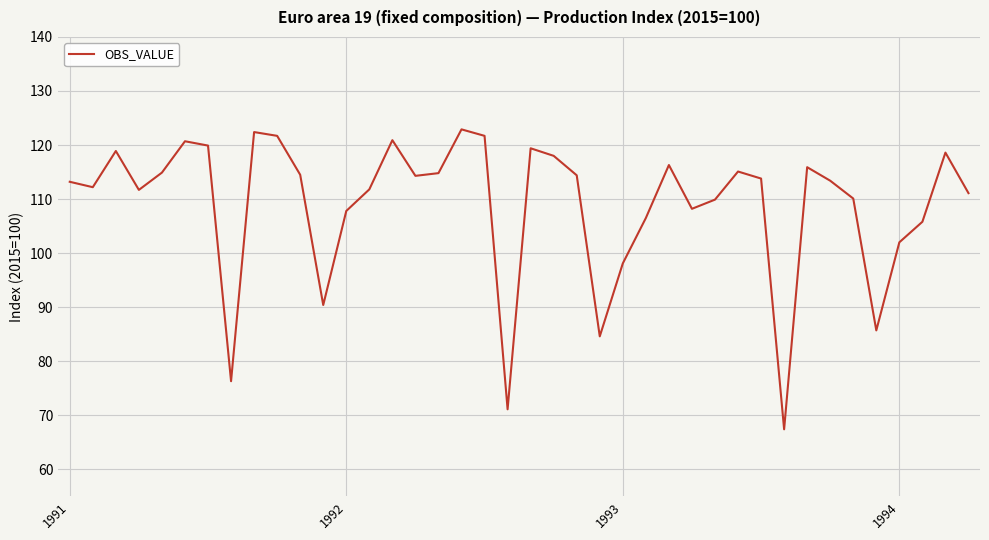

True or false: the data has more than 2 interior local peaks.

True